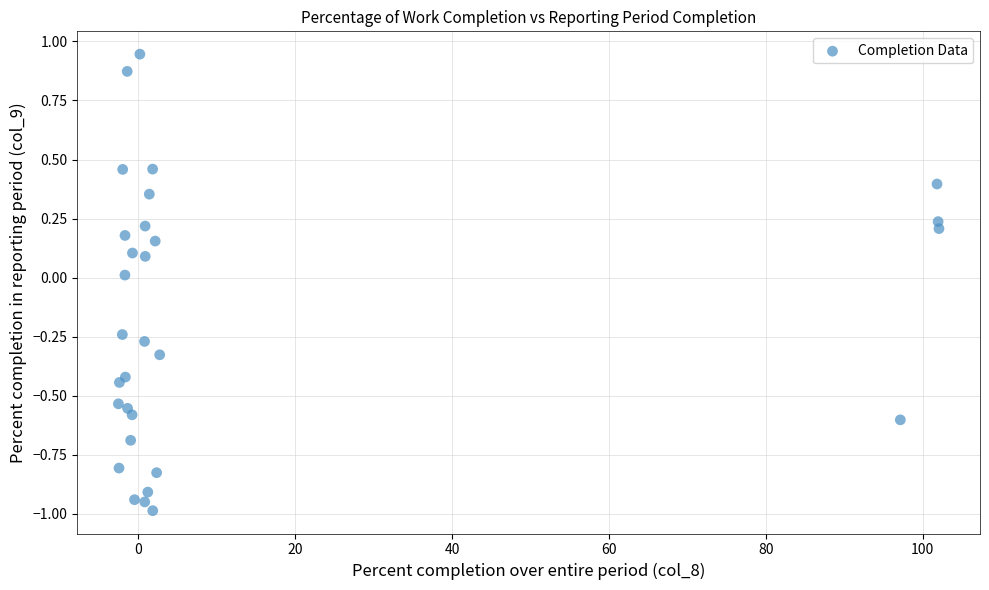

What is the range of X values (max minus min)?

104.6